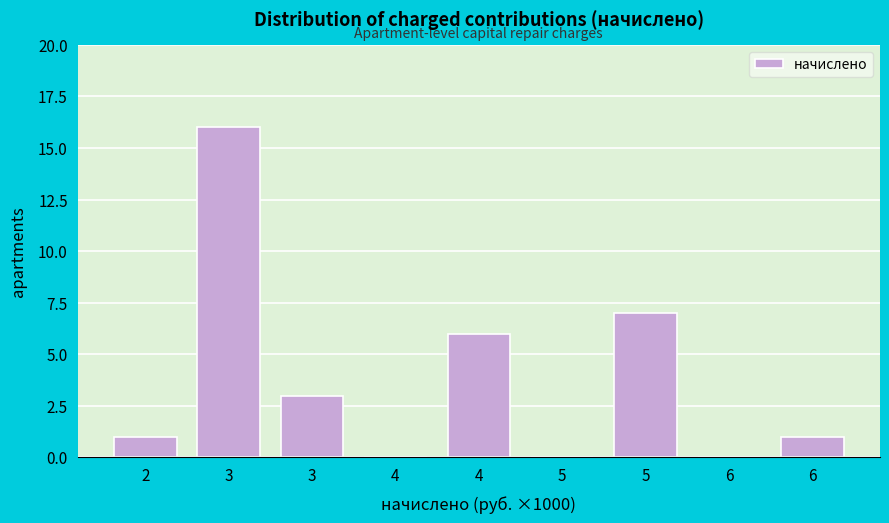

Are the bars horizontal?

No